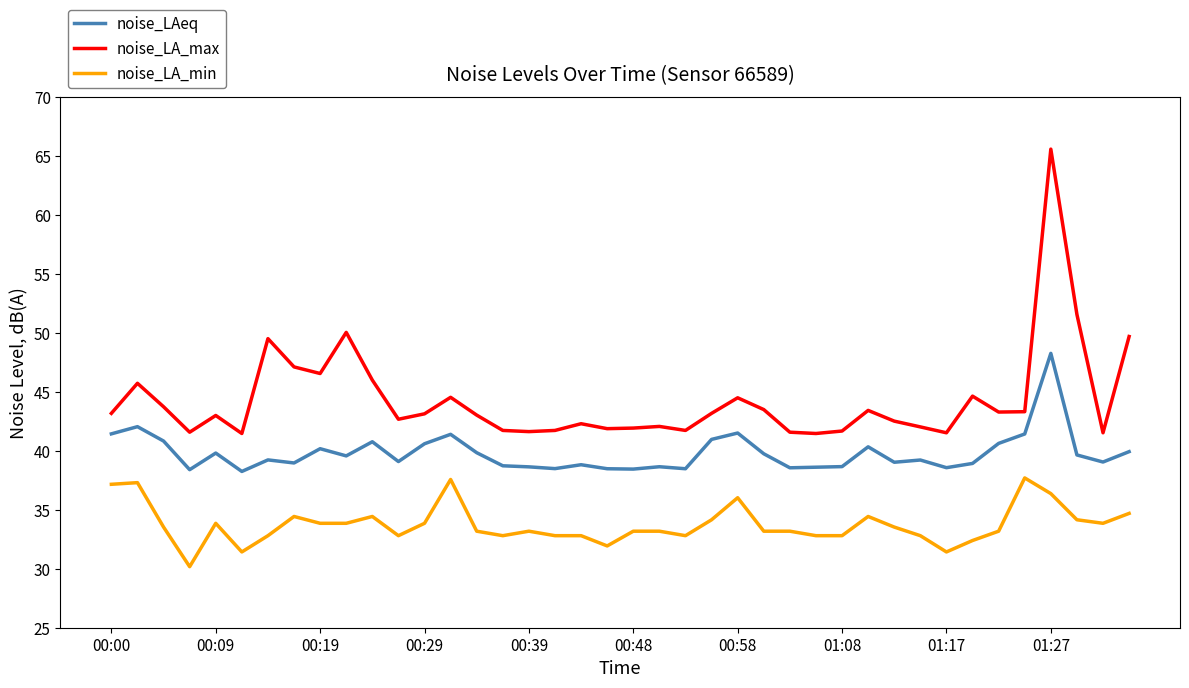

True or false: noise_LA_min and noise_LA_max intersect in this chart.

False